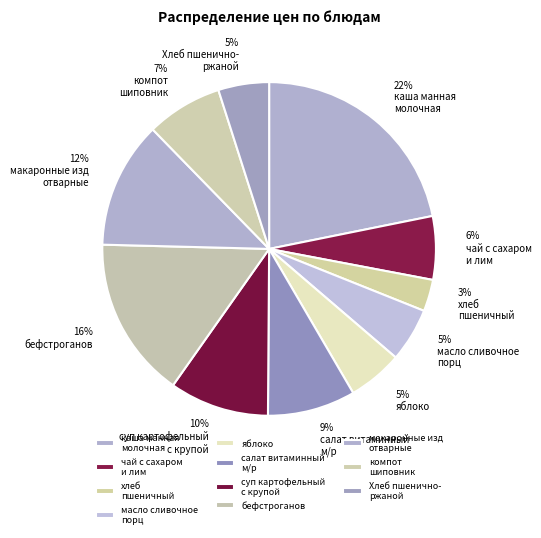

How many slices are in this pie chart?

11